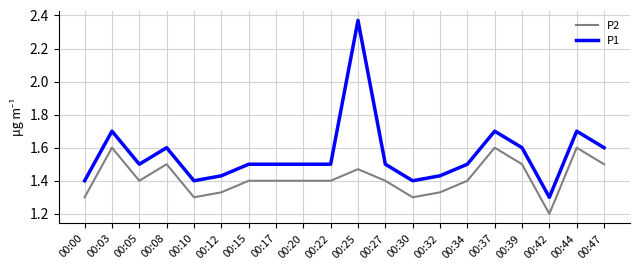

What is the sum of all P1 values?

31.1